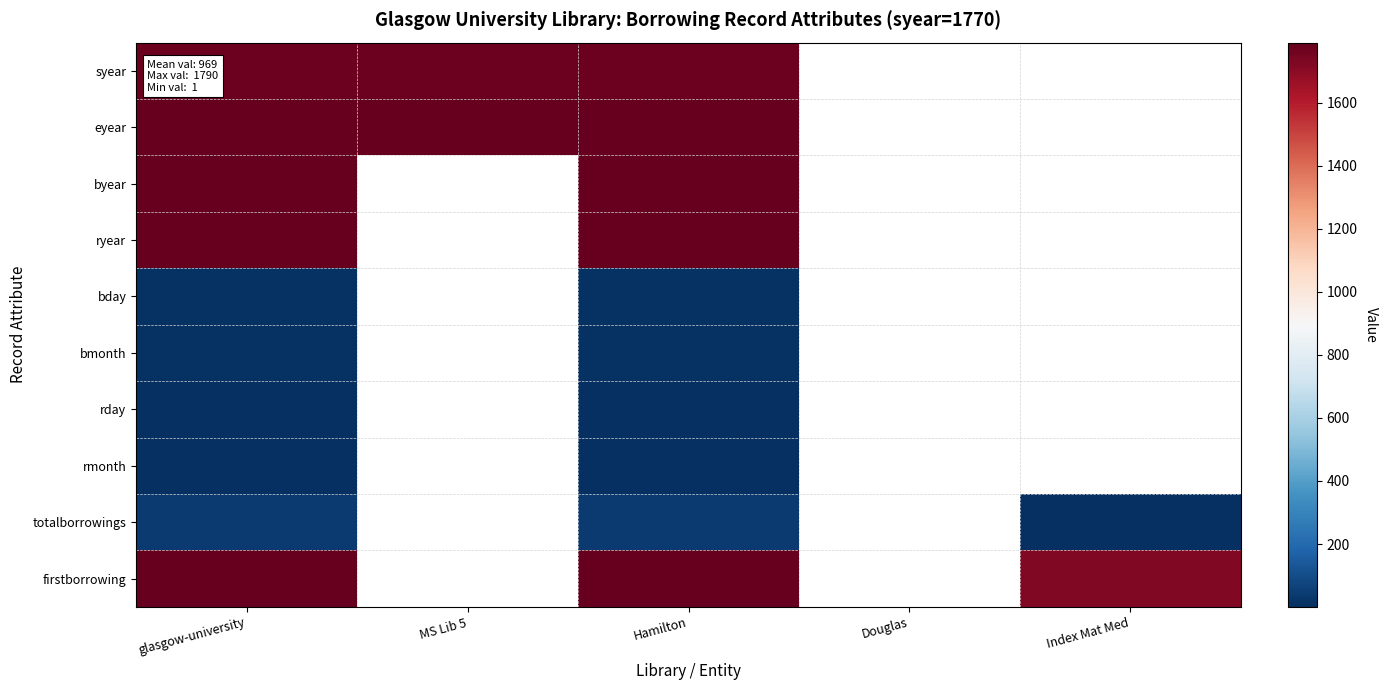

Which label corresponds to the smallest value in the chart?

glasgow-university